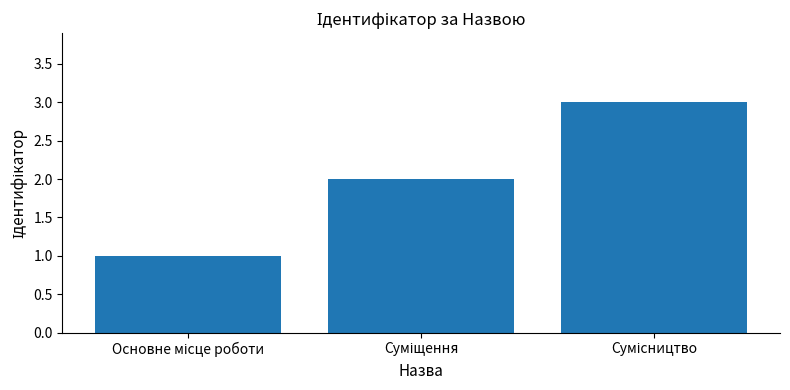

What is the average value?

2